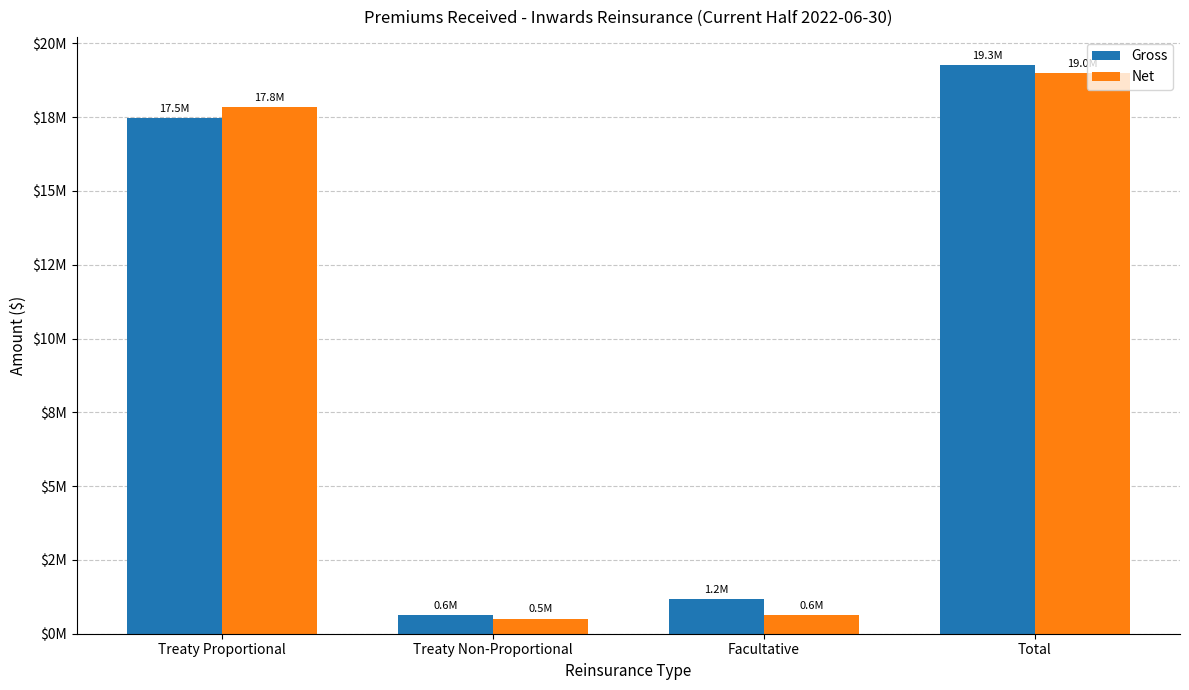

Are the bars grouped side by side (vs. stacked)?

Yes